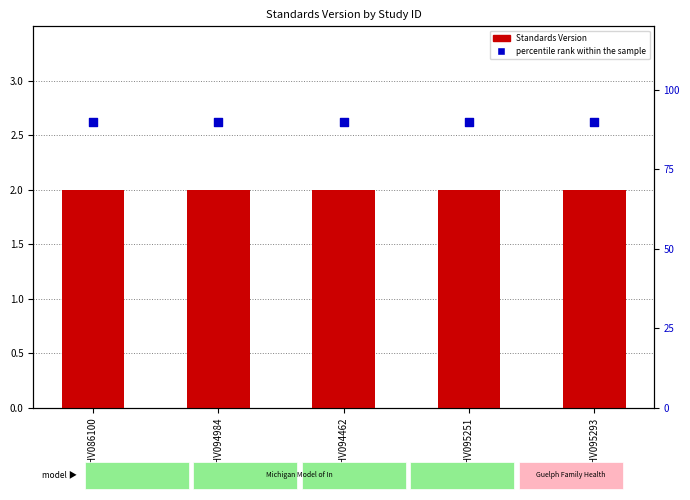

Is the value of Standards Version at WWHV094984 greater than the value of percentile rank within the sample at WWHV094462?

No